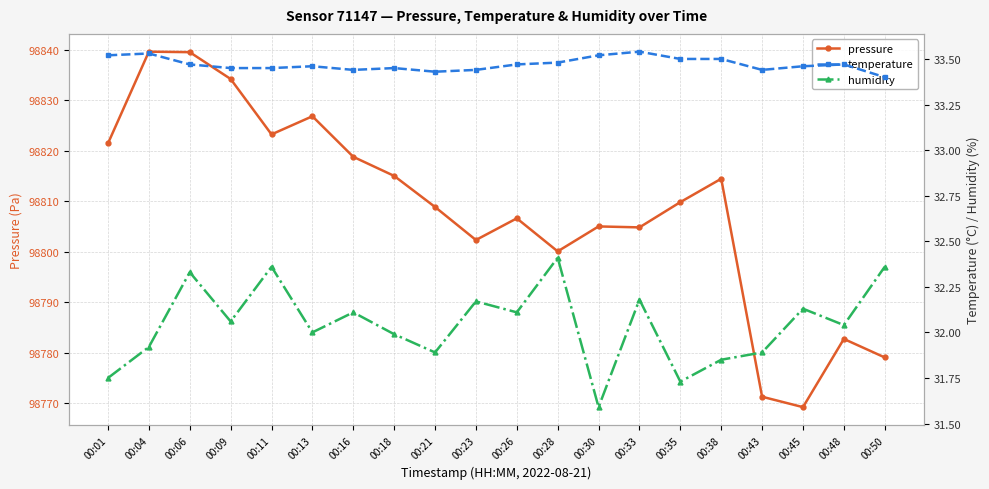

What is the smallest value displayed?

31.6